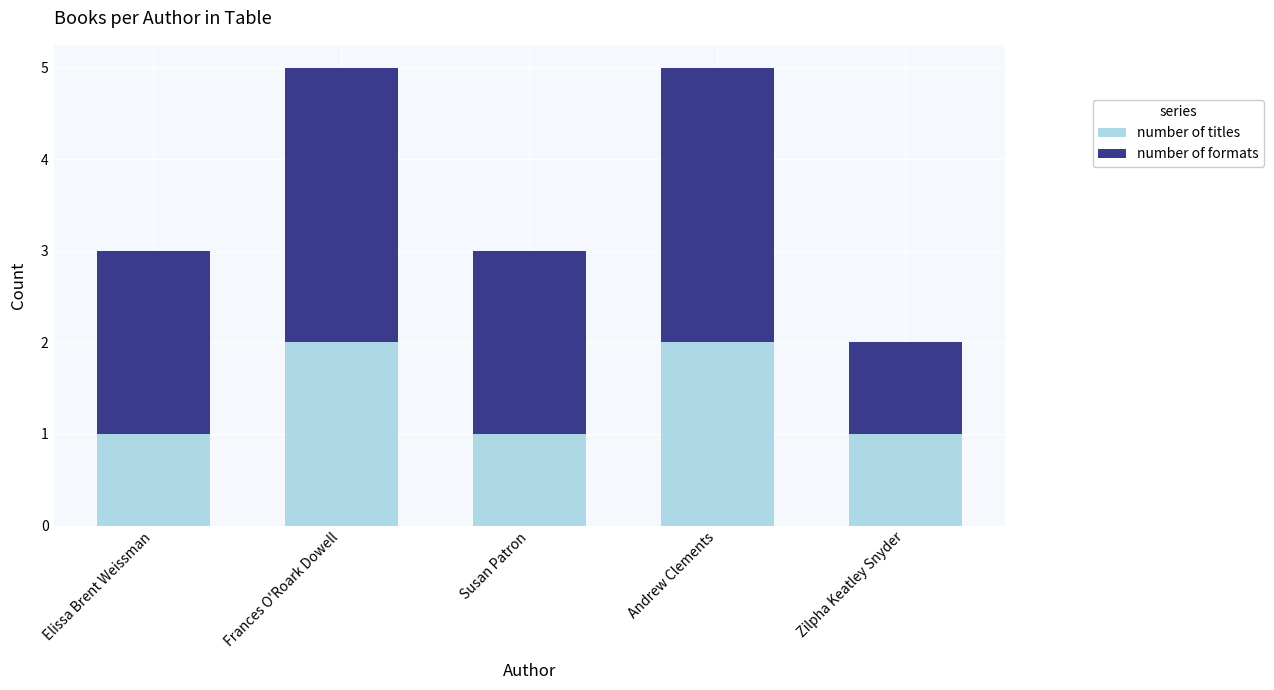

Reading left to right, list the values for the number of titles series.

Elissa Brent Weissman=1	Frances O'Roark Dowell=2	Susan Patron=1	Andrew Clements=2	Zilpha Keatley Snyder=1